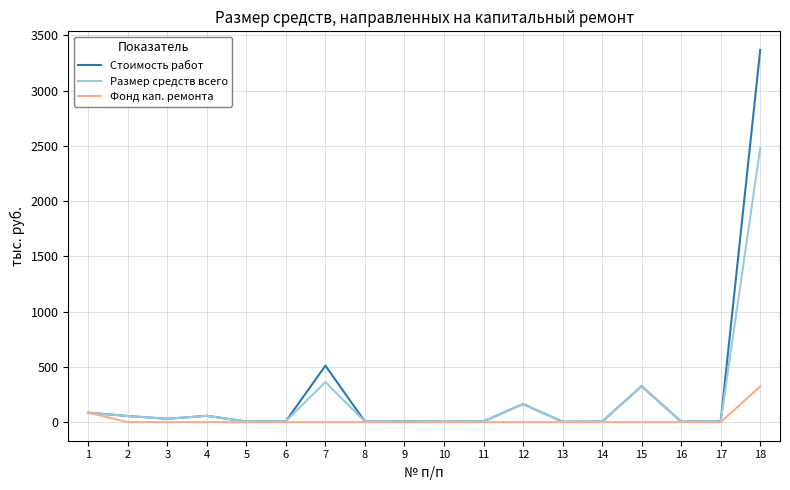

Is the value of Размер средств всего at 4 greater than the value of Фонд кап. ремонта at 16?

Yes